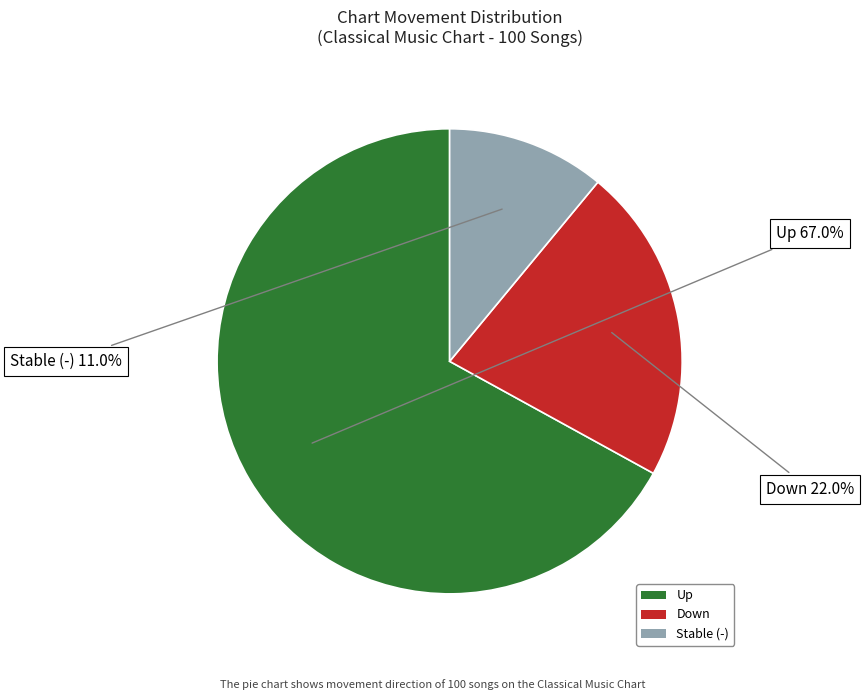

What is the largest slice in the pie chart?

Up